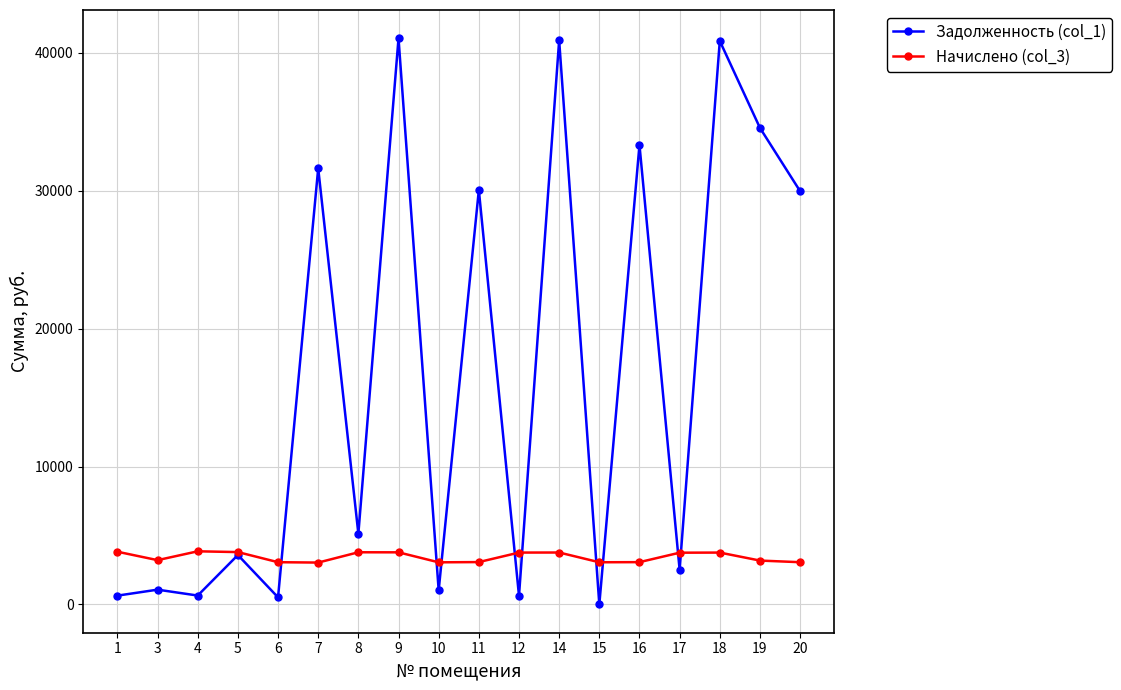

List the series in order of their overall mean, highest first.

Задолженность (col_1), Начислено (col_3)